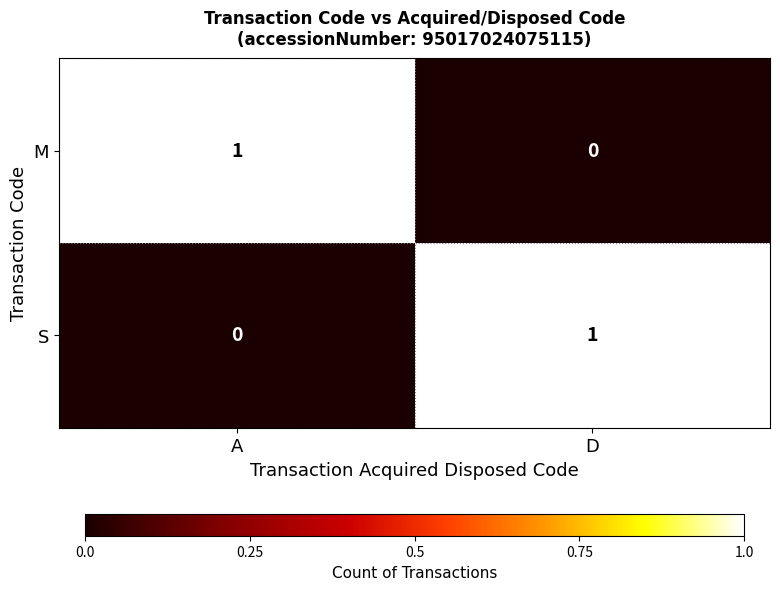

Where is S nearest to the value 0?

A